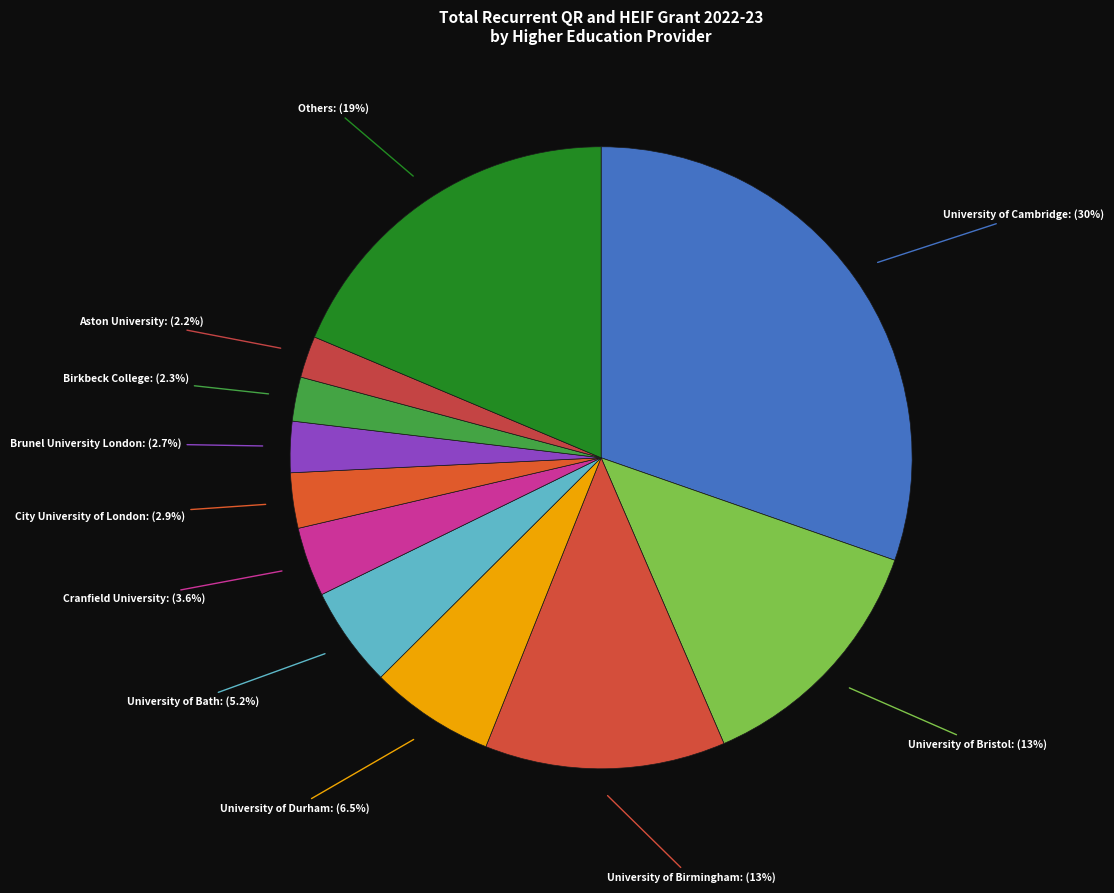

Does University of Birmingham represent more than half of the total?

No